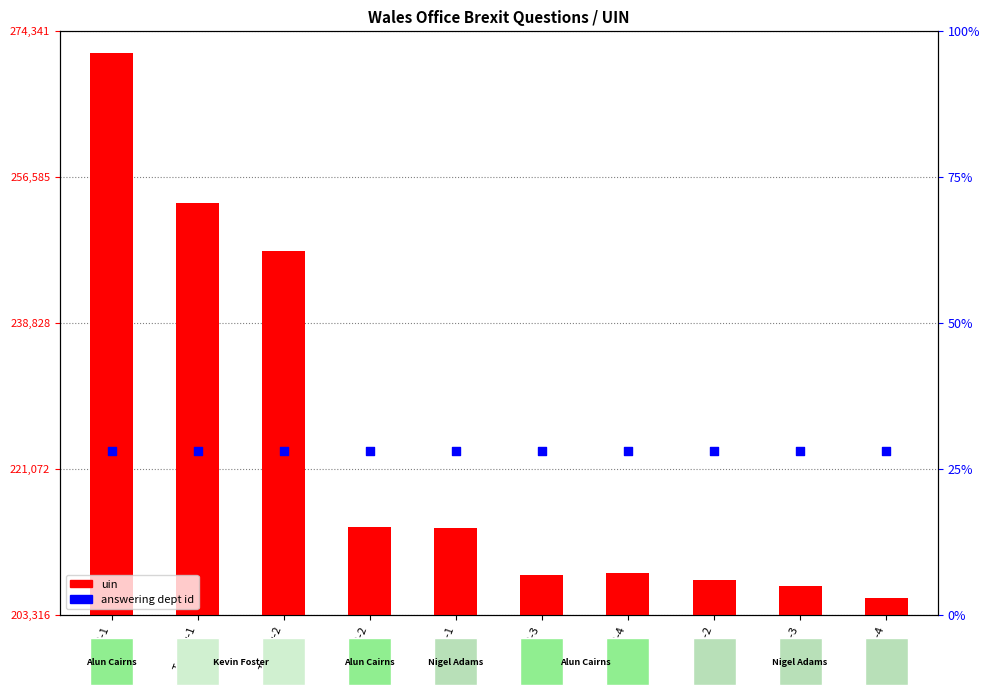

Which series reaches the minimum Y coordinate?

uin